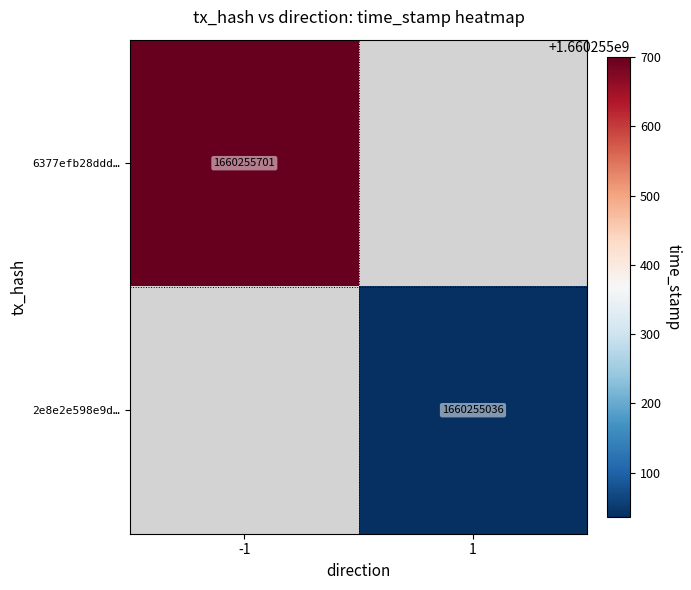

Which series has the widest spread of values?

6377efb28dddba34a73ac3a20d3e26f0e97419b